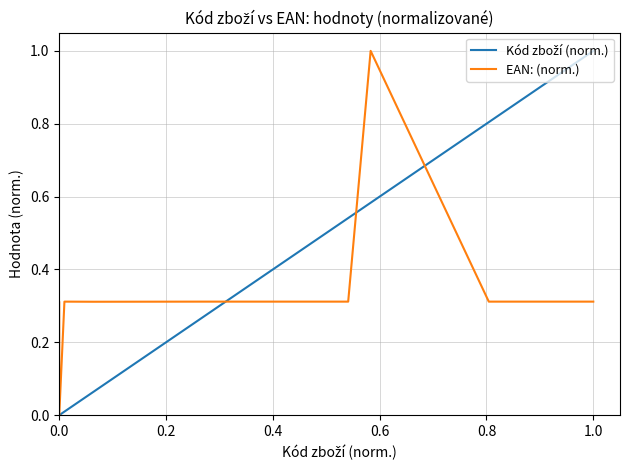

Which series has the largest total across all categories?

EAN: (norm.)